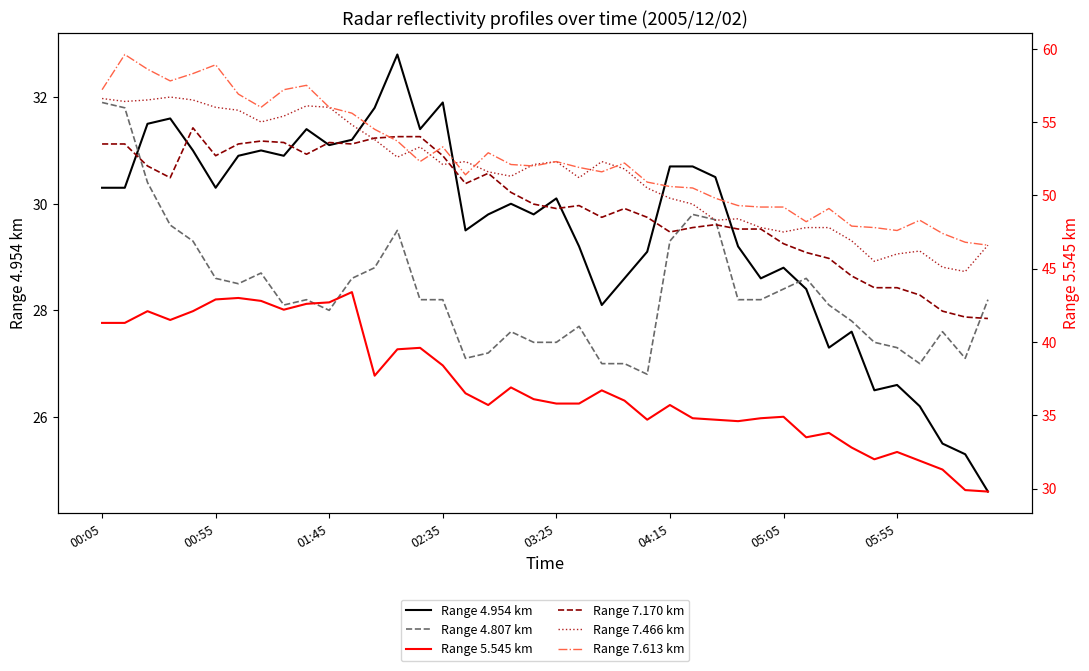

Which series has the largest range (max minus min)?

Range 5.545 km